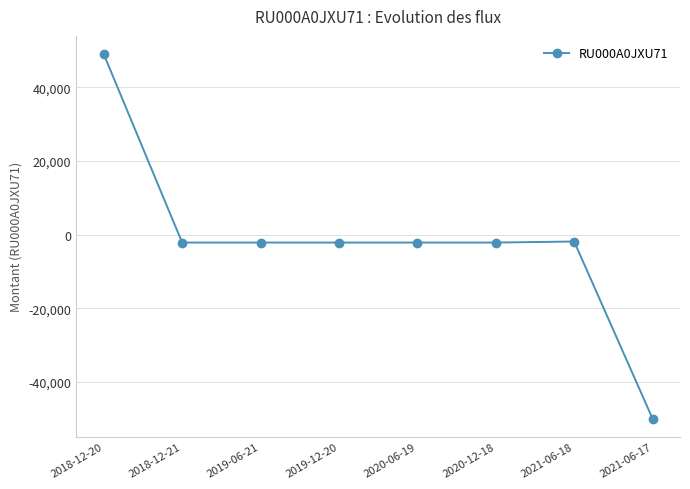

At which category does the chart reach its peak across all series?

2018-12-20